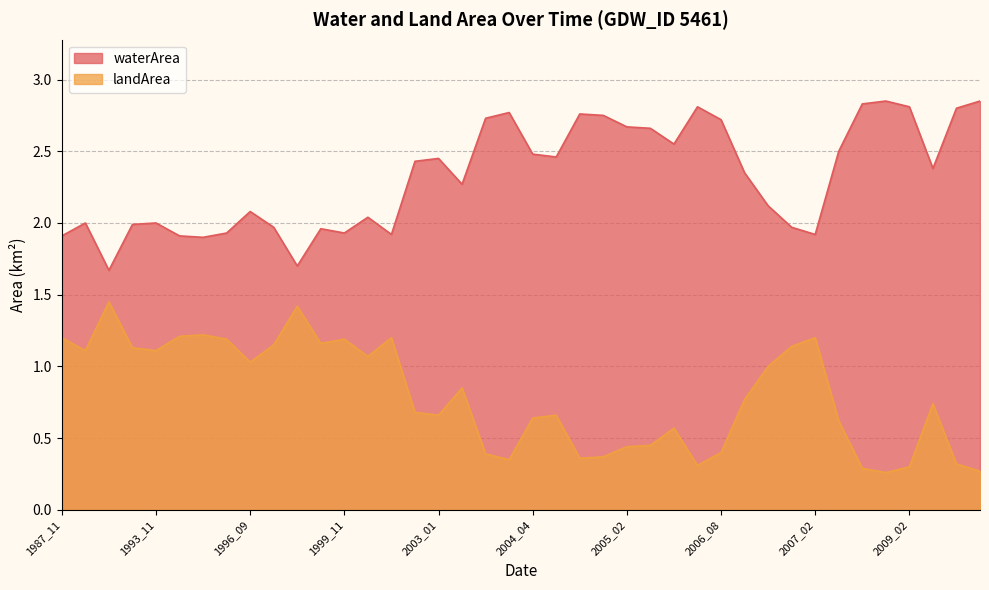

What is the minimum value for landArea?

0.3